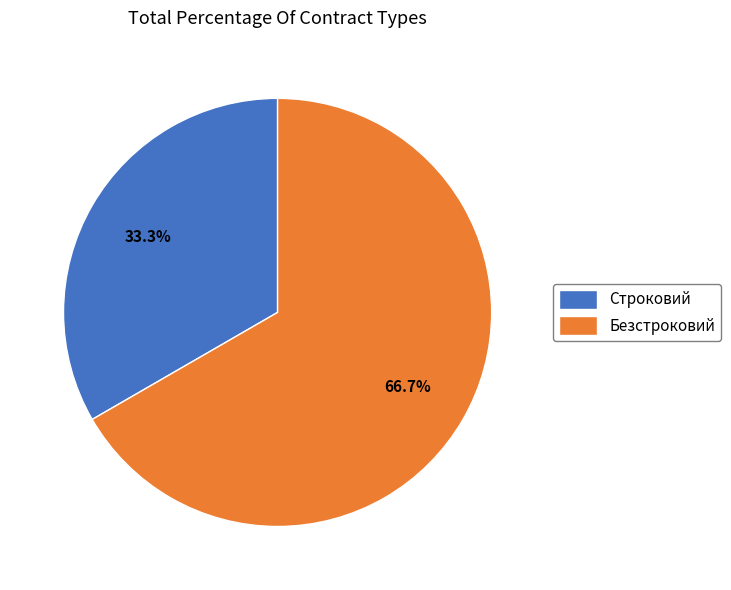

Which has a higher value, Строковий or Безстроковий?

Безстроковий